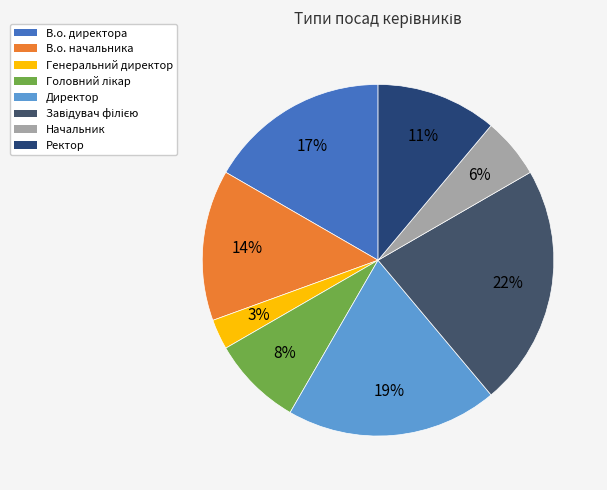

How many slices are in this pie chart?

8